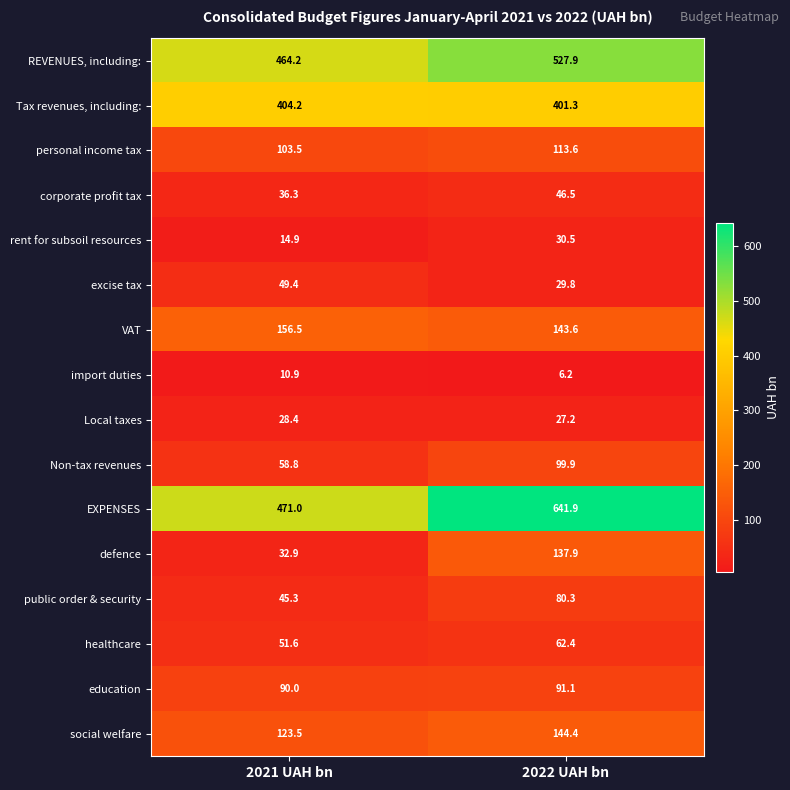

Rank the categories by excise tax value from highest to lowest.

2021 UAH bn, 2022 UAH bn